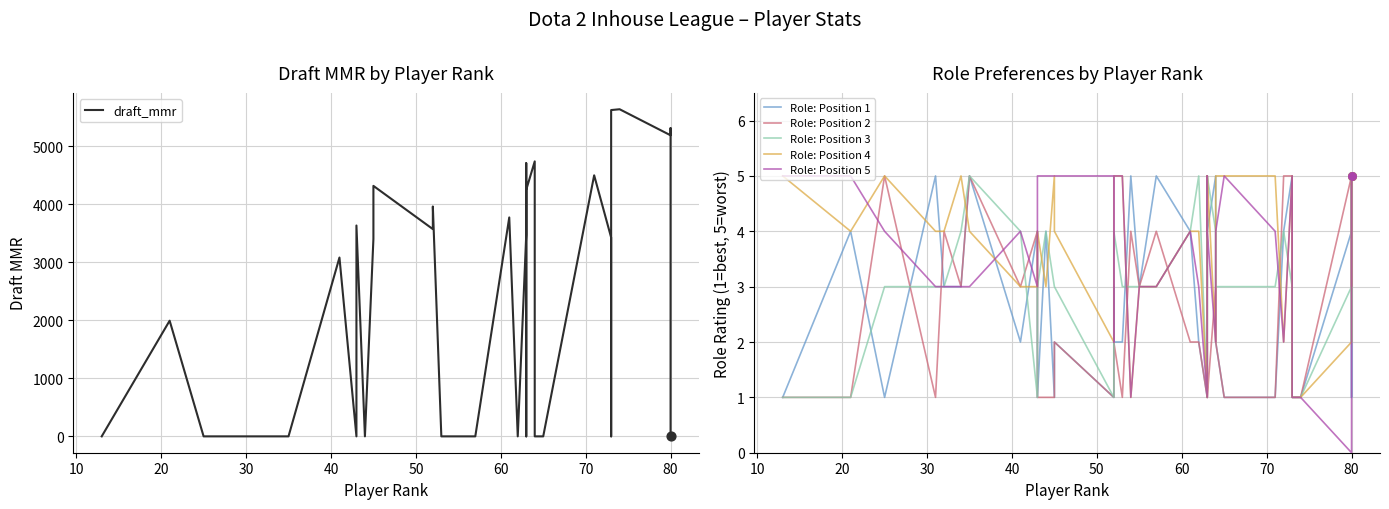

Which series has the largest total across all categories?

draft_mmr